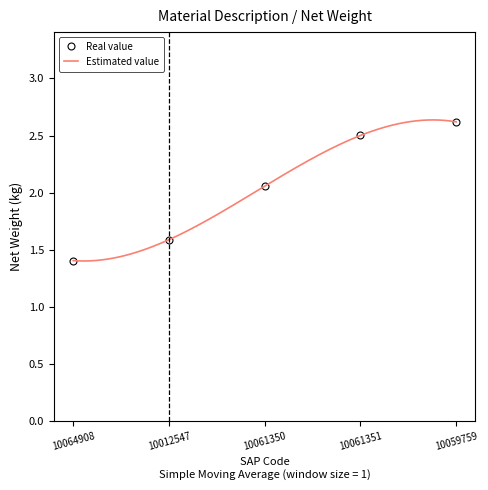

What is the maximum value for Real value?

2.6